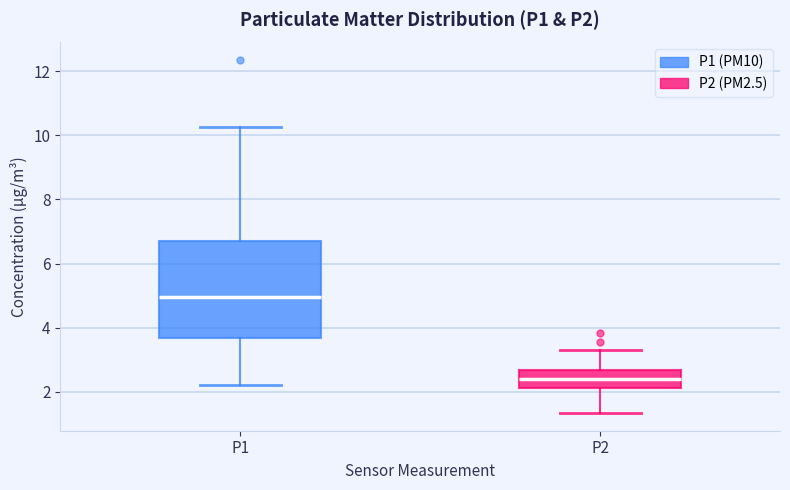

Which box has the lowest median line?

P2